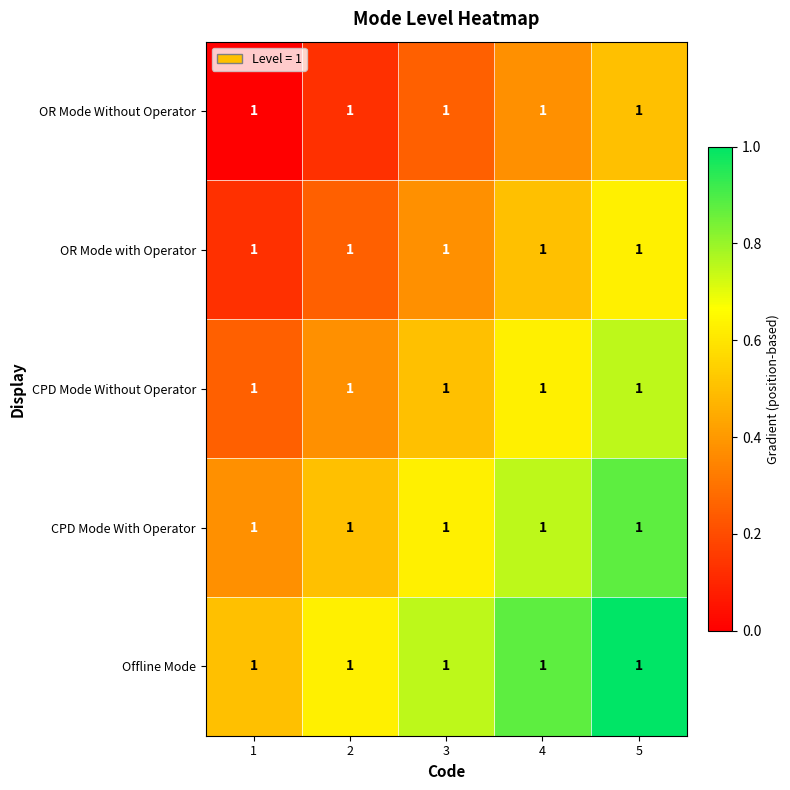

Rank the series by their maximum value, from lowest to highest.

OR Mode Without Operator, OR Mode with Operator, CPD Mode Without Operator, CPD Mode With Operator, Offline Mode